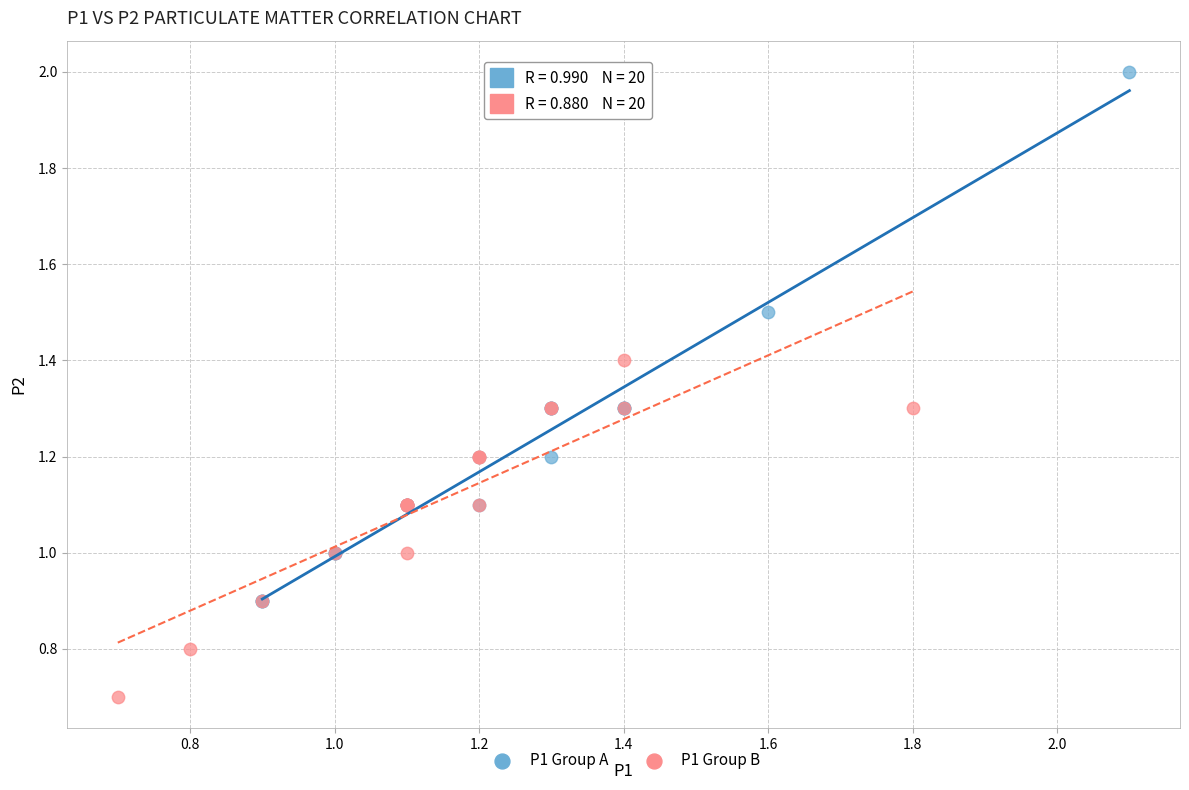

Which series contains the lowest Y value?

P1 Group B